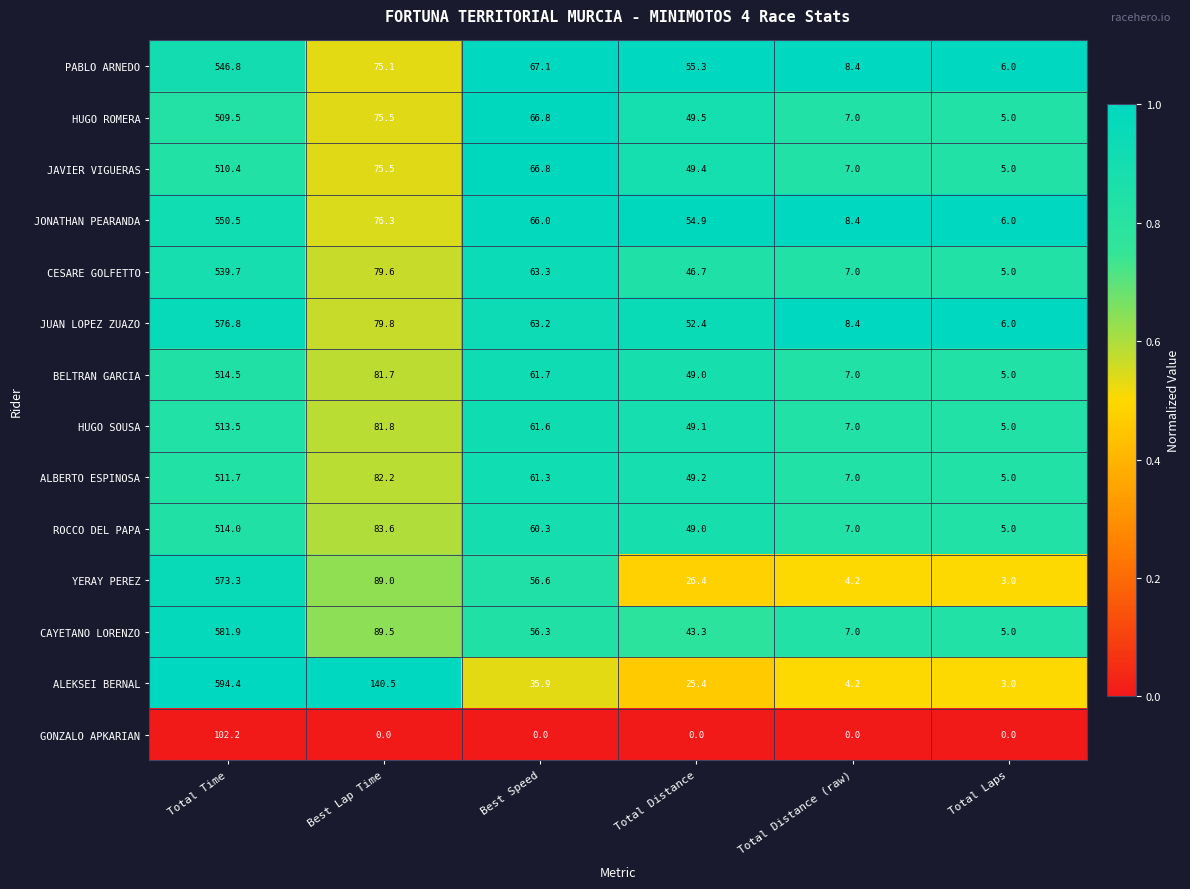

At which label is BELTRAN GARCIA closest to 259?

Best Lap Time